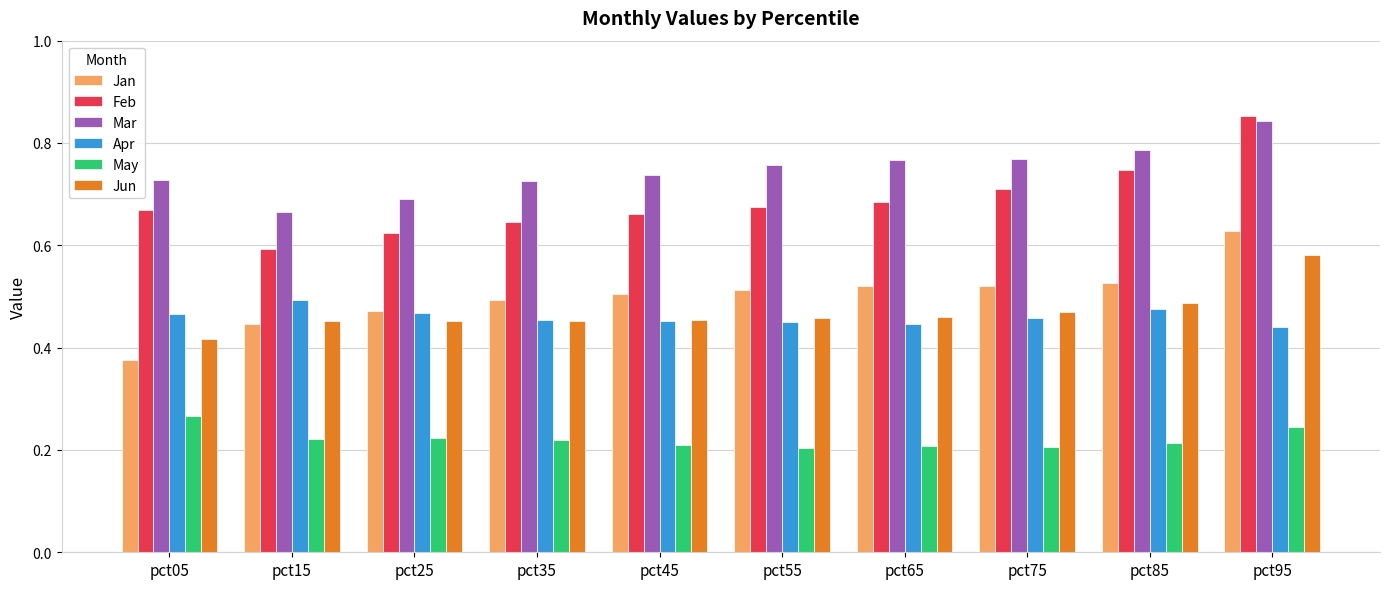

At which label is Jun closest to 0?

pct05